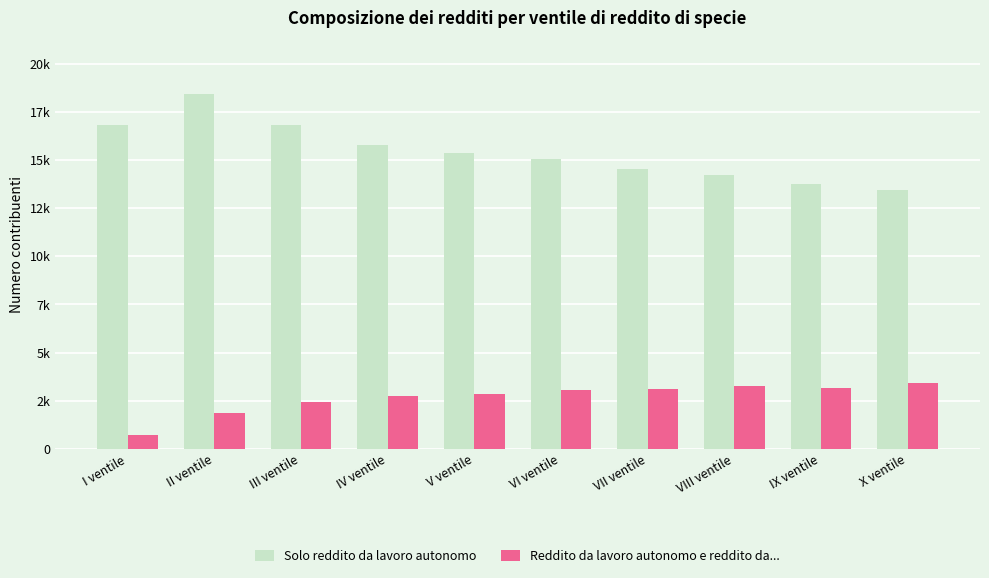

What are all the series names shown in the legend?

Solo reddito da lavoro autonomo, Reddito da lavoro autonomo e reddito da...